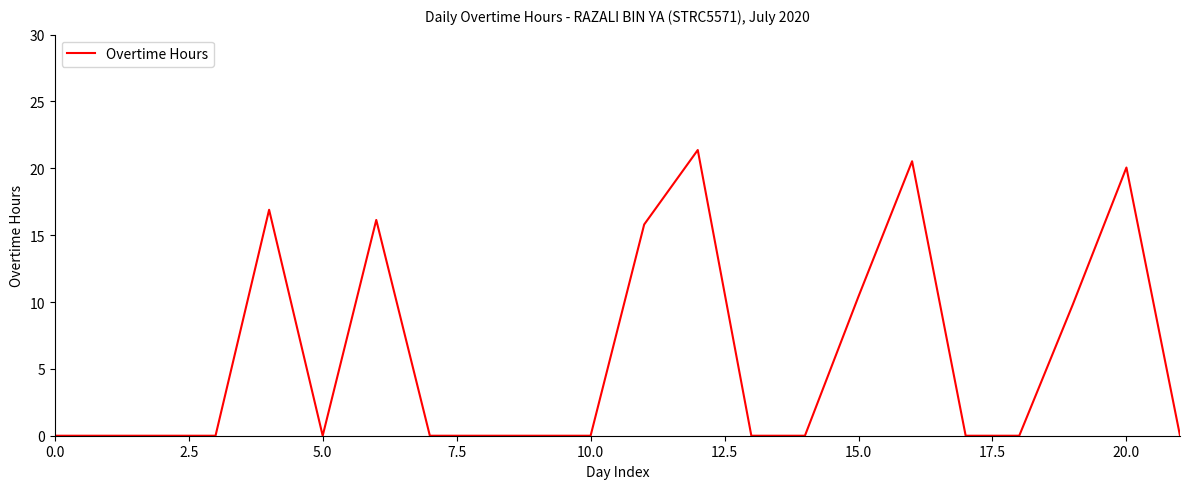

What is the difference between the maximum and minimum values?

21.4